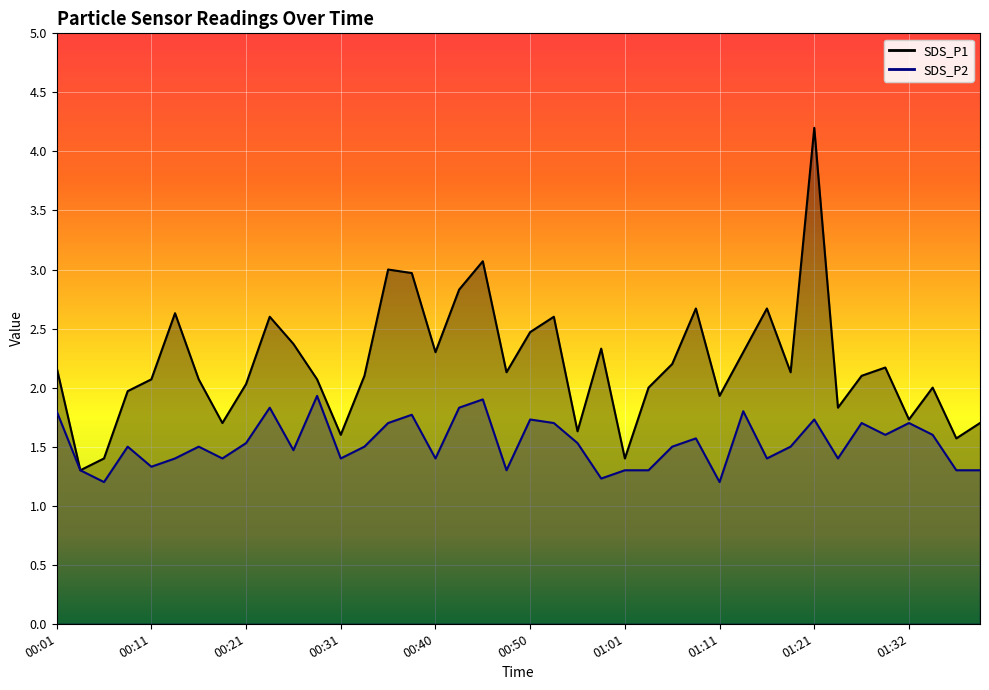

What is the label of the 28th point from the right?

00:31